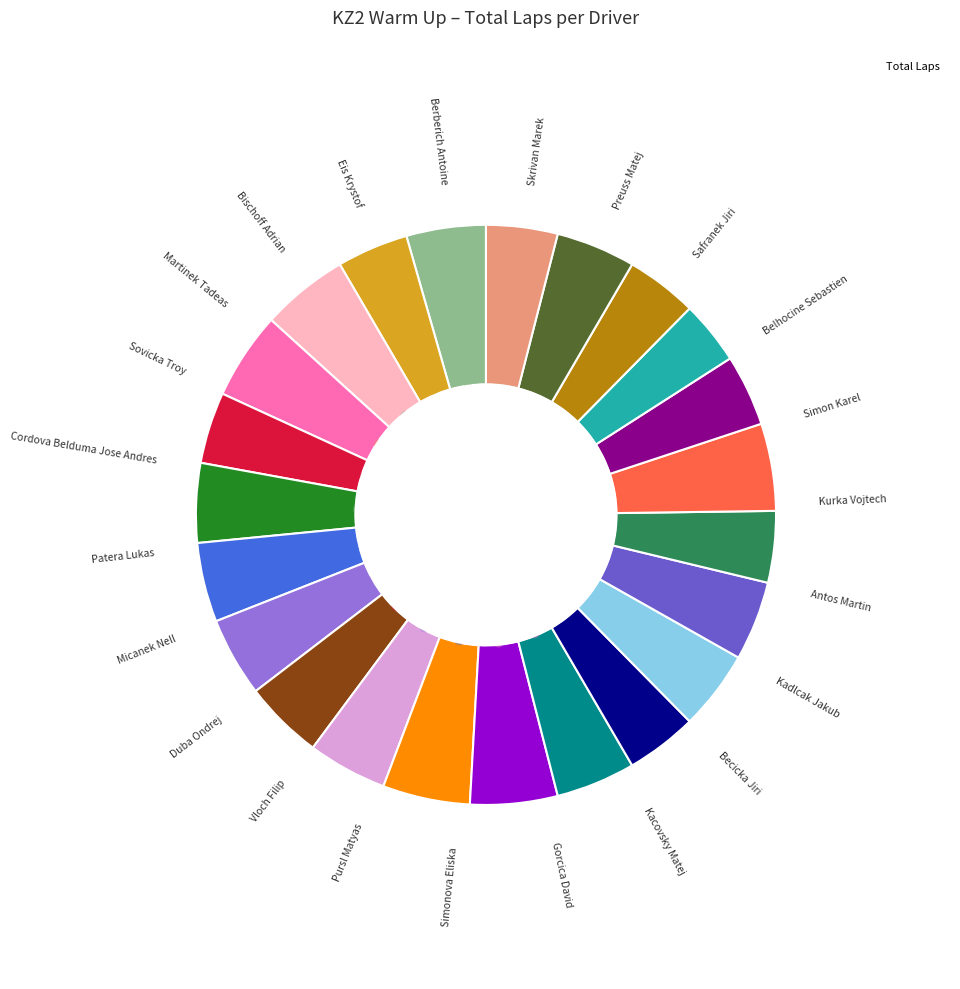

Which has a higher value, Simon Karel or Berberich Antoine?

Simon Karel